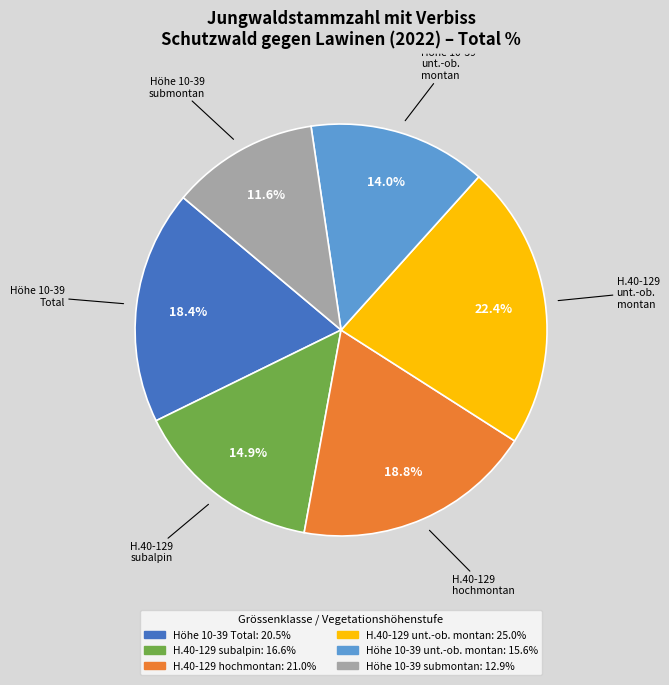

Is there a majority slice in this chart?

No